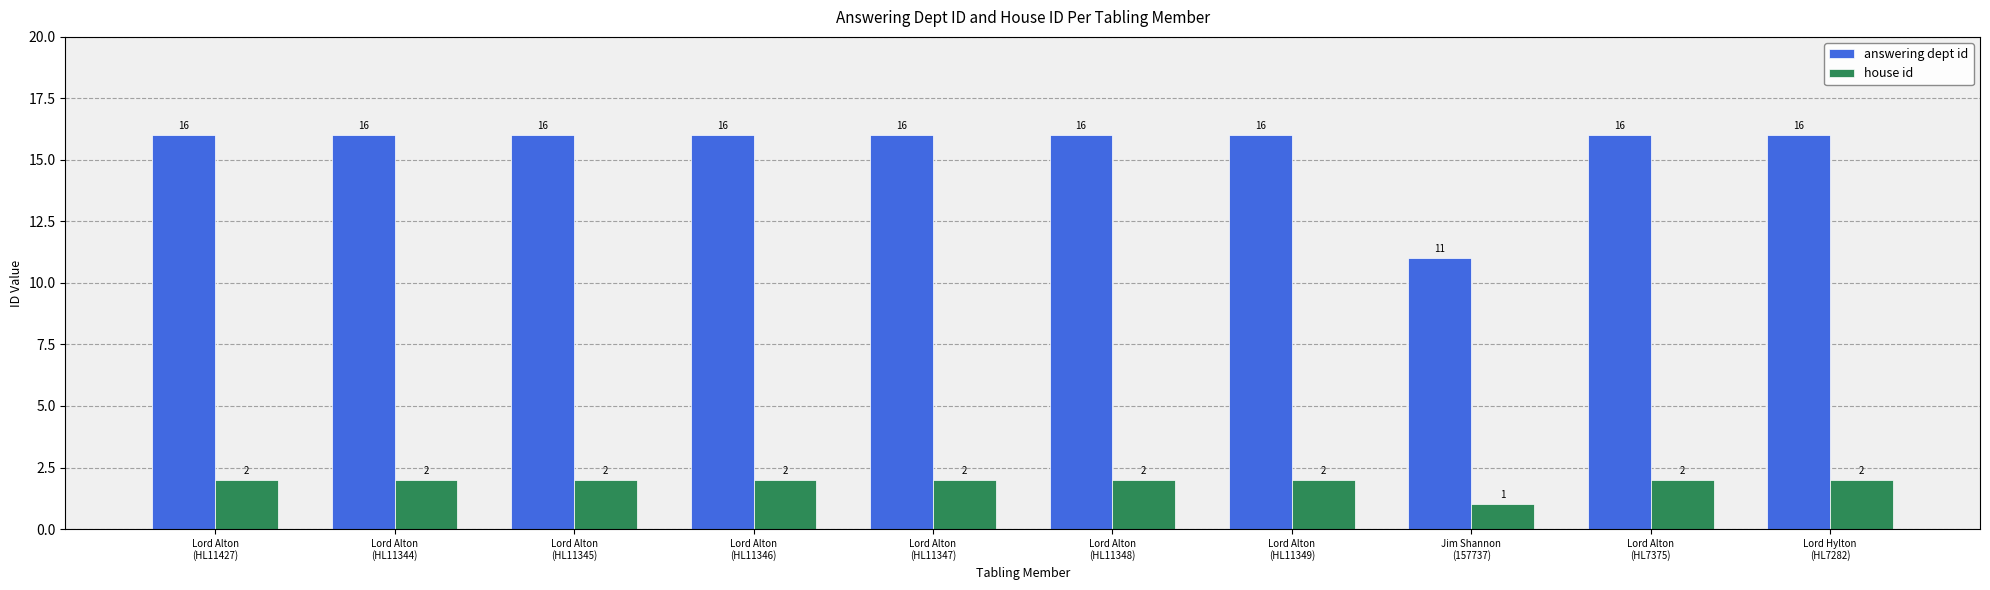

Which series has the largest total across all categories?

answering dept id